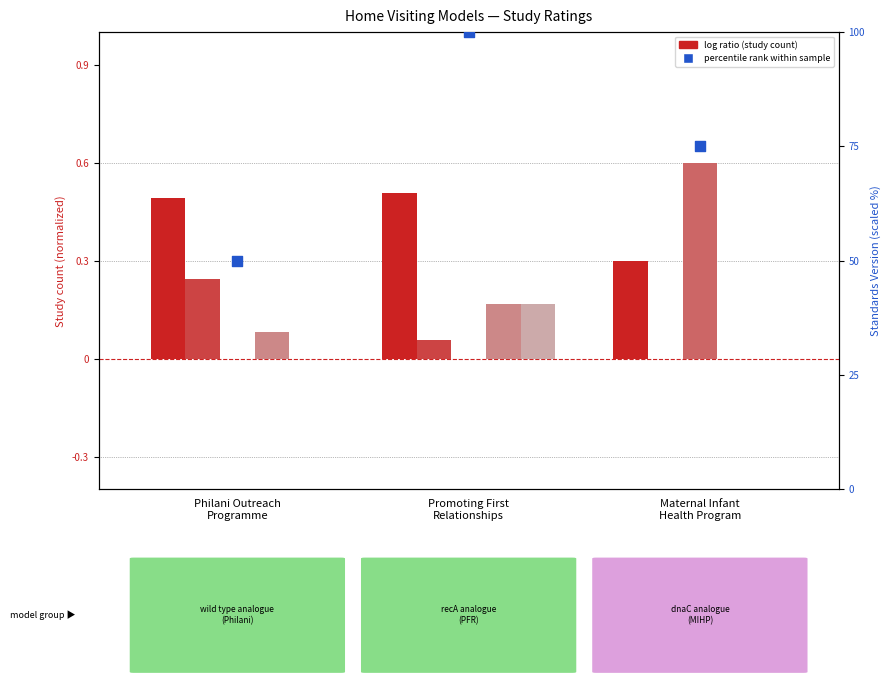

What is the total value across all series at Philani Outreach
Programme?

0.8